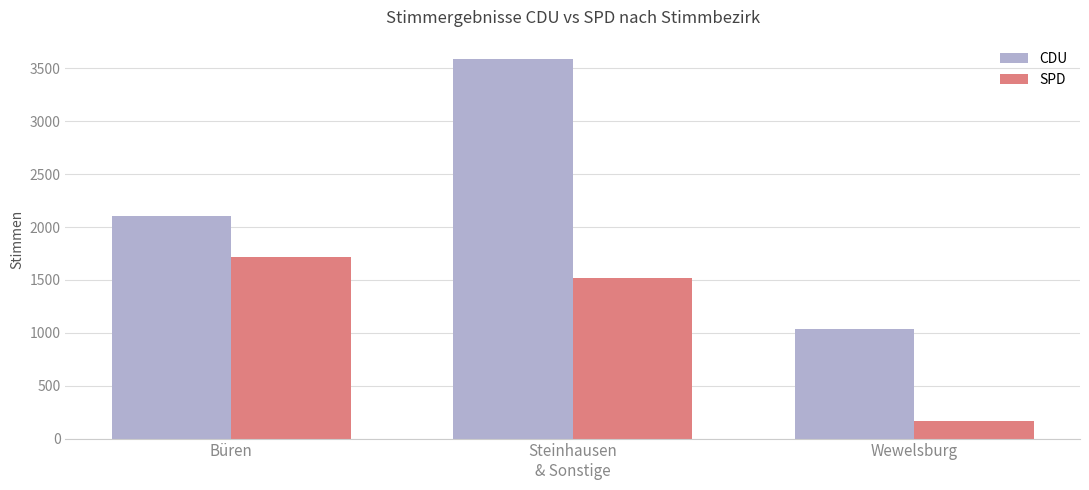

What is the difference between the highest and lowest values at Steinhausen
& Sonstige?

2076